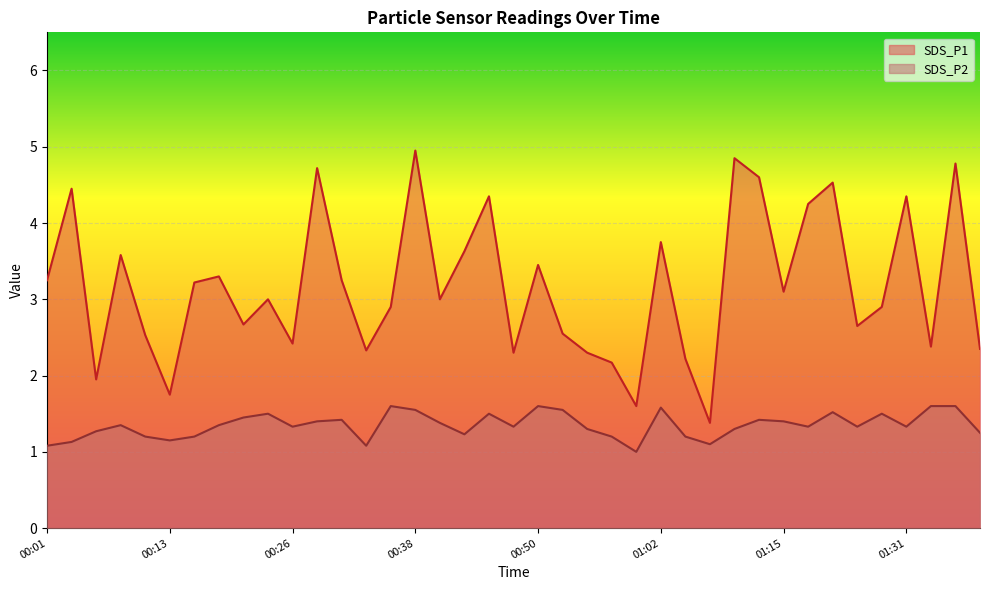

List the series in order of their overall mean, highest first.

SDS_P1, SDS_P2